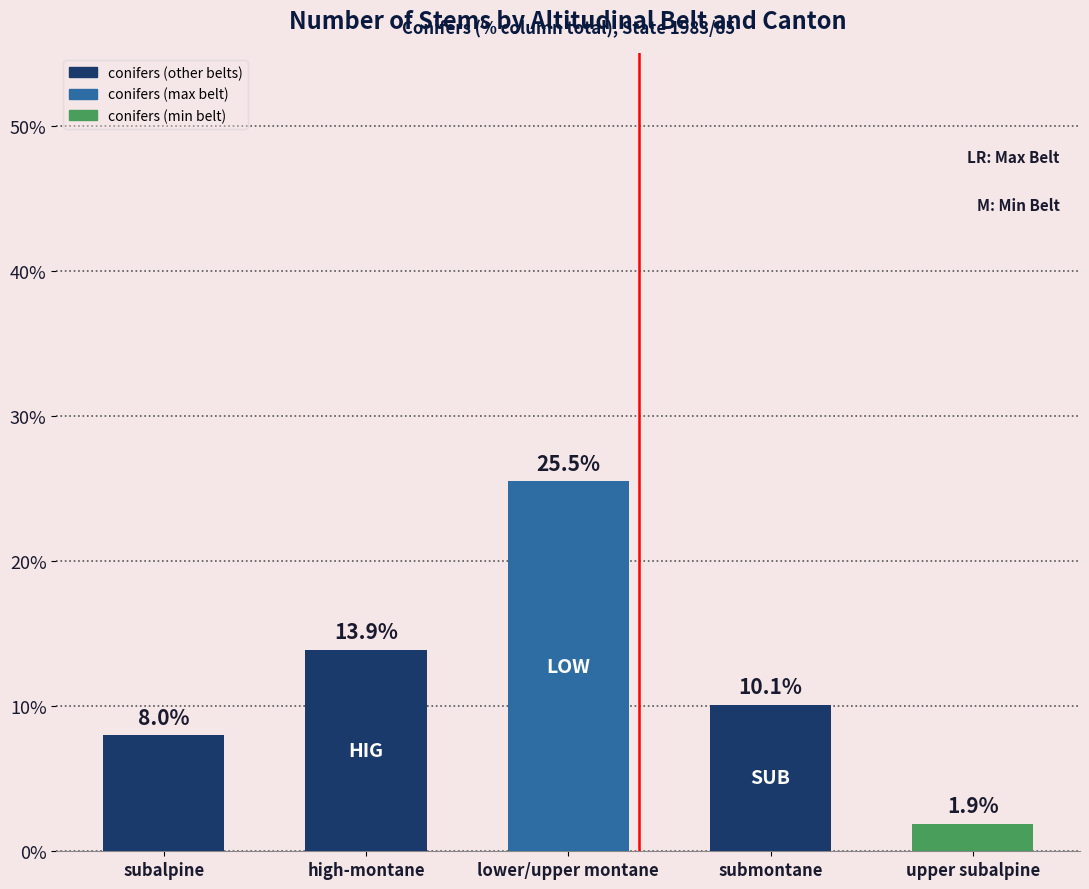

What is the sum of the values at submontane and lower/upper montane?

35.6